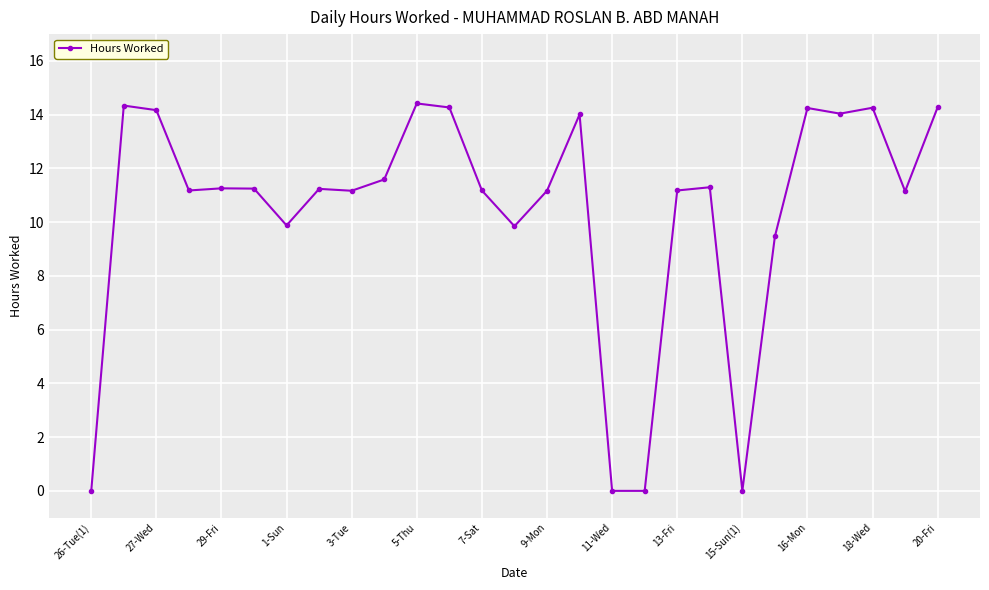

True or false: there are more than 2 points higher than both neighbors.

True